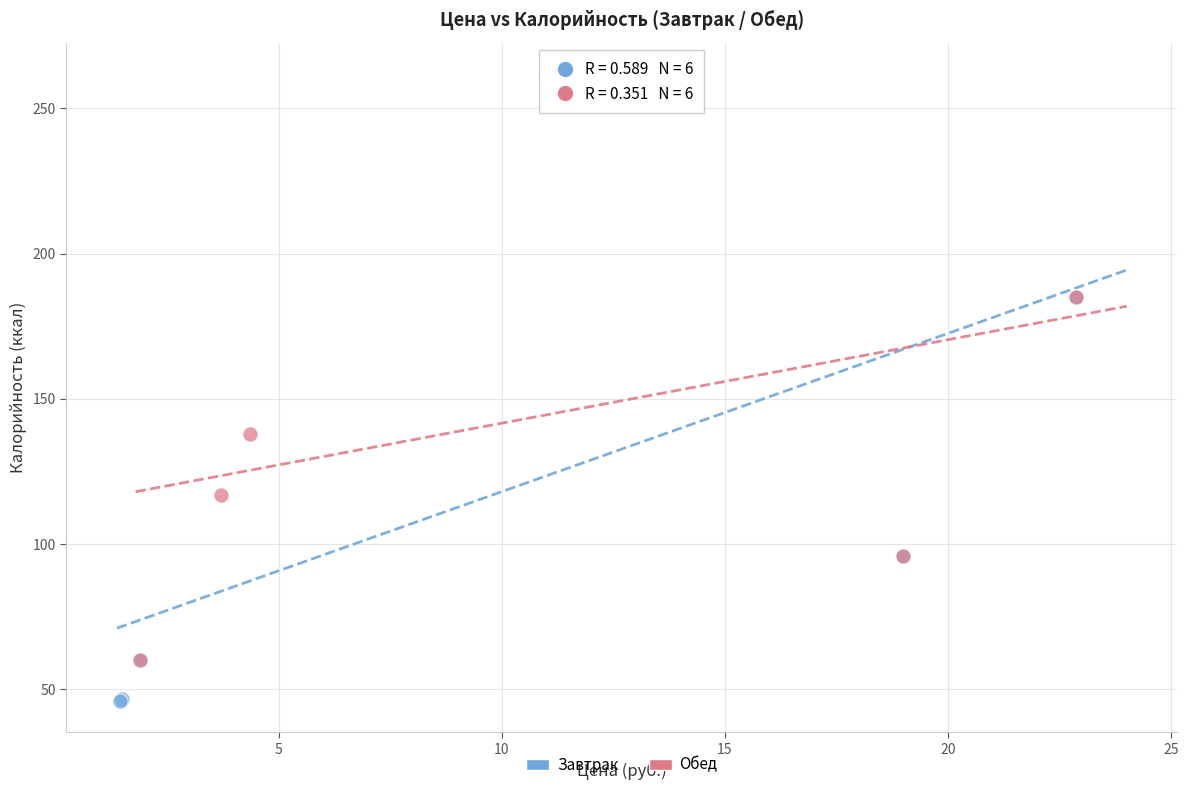

What are all the series names shown in the legend?

Завтрак, Обед